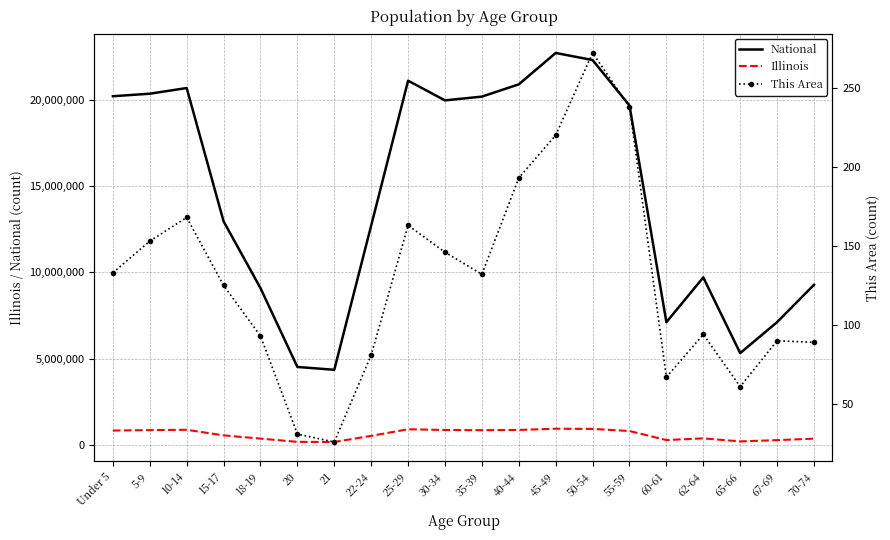

Reading left to right, transcribe all the data shown in this chart.

National: Under 5=20201362	5-9=20348657	10-14=20677194	15-17=12954254	18-19=9086089	20=4519129	21=4354294	22-24=12712576	25-29=21101849	30-34=19962099	35-39=20179642	40-44=20890964	45-49=22708591	50-54=22298125	55-59=19664805	60-61=7113727	62-64=9704197	65-66=5319902	67-69=7115361	70-74=9278166
Illinois: Under 5=835577	5-9=859405	10-14=879448	15-17=554749	18-19=367343	20=179613	21=172795	22-24=526556	25-29=910273	30-34=865684	35-39=855790	40-44=870100	45-49=940094	50-54=930785	55-59=807778	60-61=284180	62-64=381249	65-66=205270	67-69=279790	70-74=364475
This Area: Under 5=133	5-9=153	10-14=168	15-17=125	18-19=93	20=31	21=26	22-24=81	25-29=163	30-34=146	35-39=132	40-44=193	45-49=220	50-54=272	55-59=238	60-61=67	62-64=94	65-66=61	67-69=90	70-74=89